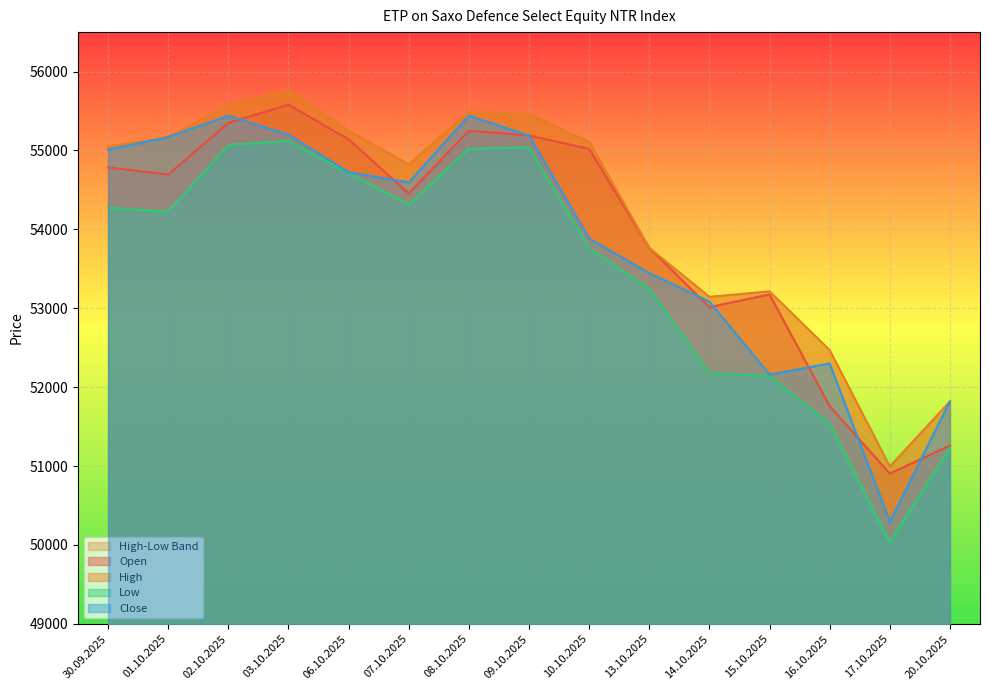

Between 06.10.2025 and 08.10.2025, which series saw the biggest shift?

Close